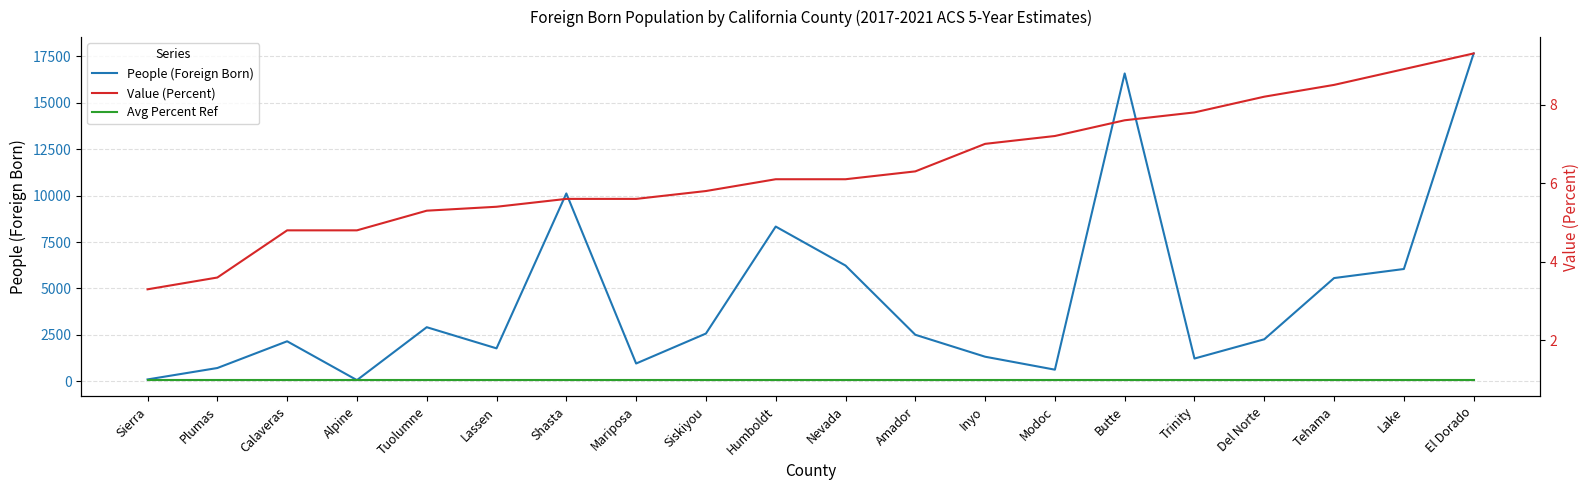

Is this an area chart (filled region under the line)?

No